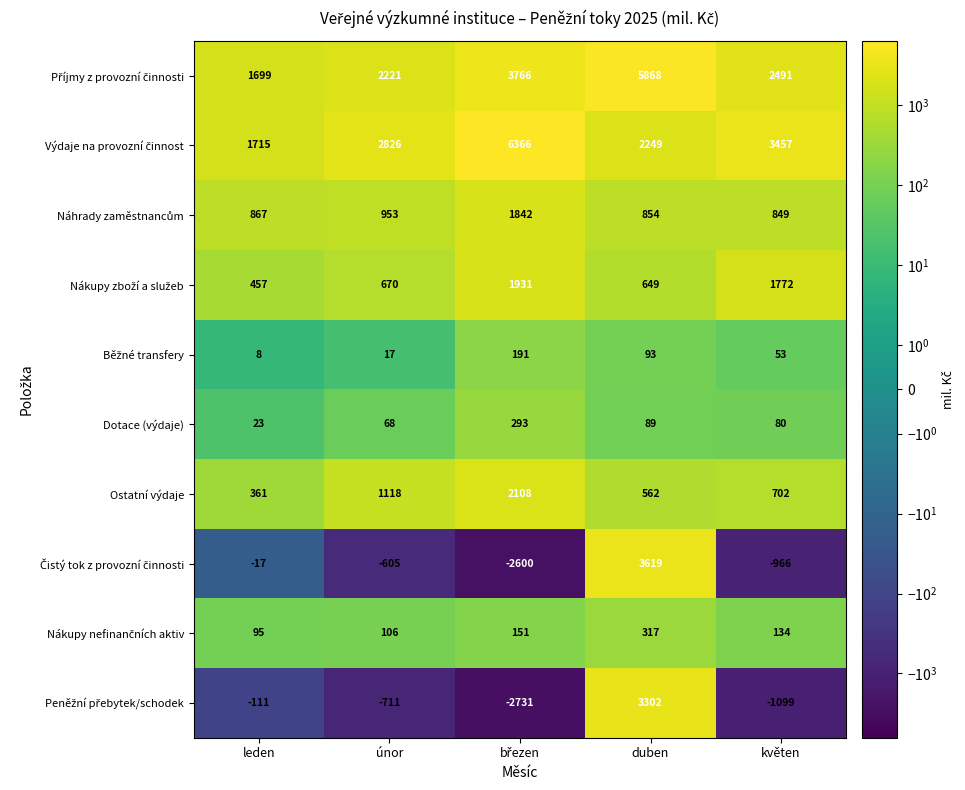

At which category is the sum across all series the highest?

duben